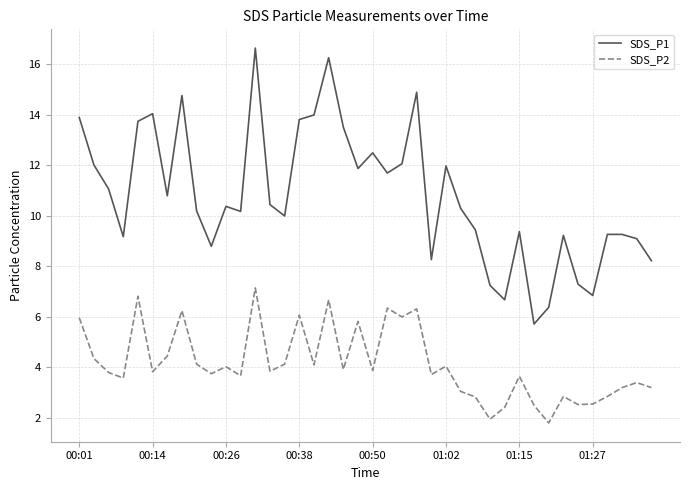

Rank the series by their average value, from highest to lowest.

SDS_P1, SDS_P2